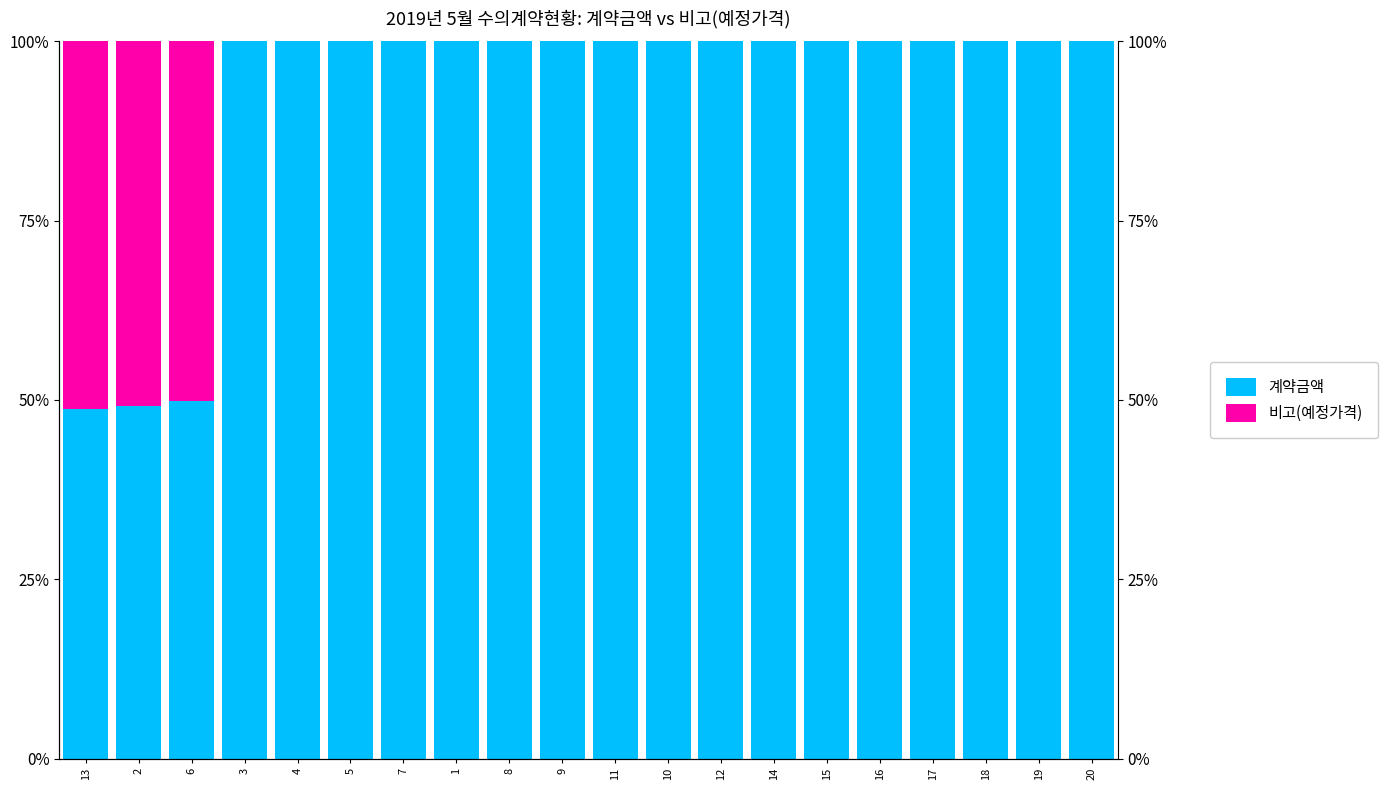

What is the maximum value shown in the chart?

100.0